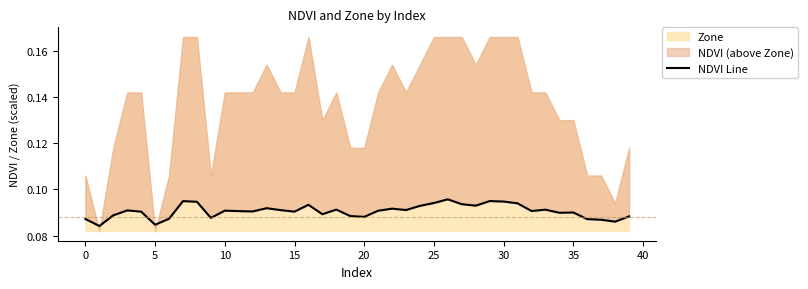

What is the approximate value at 27?

0.1